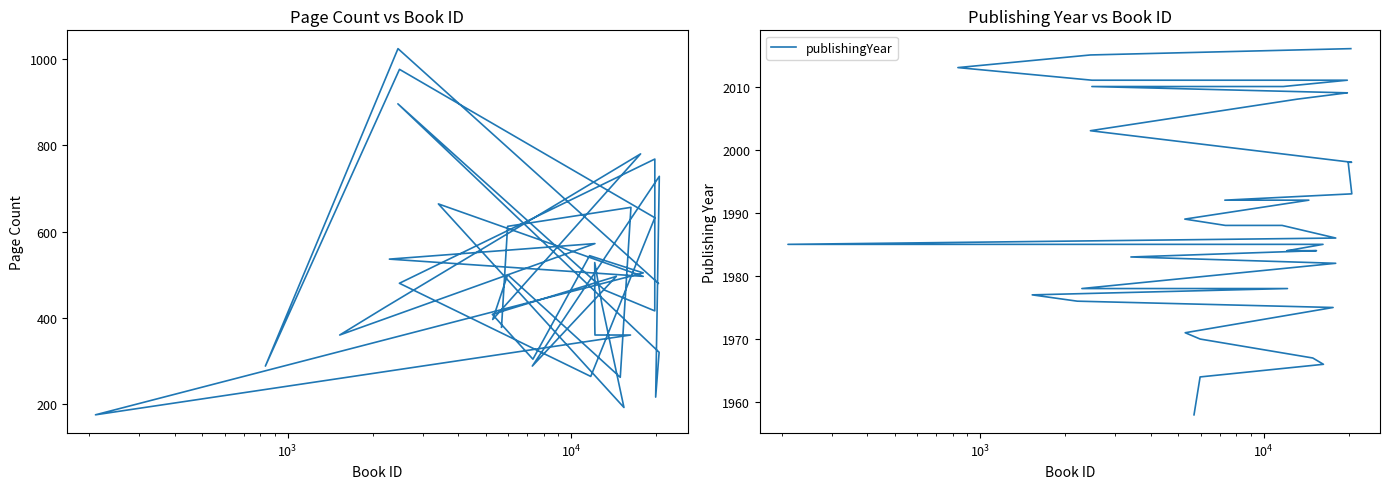

True or false: pageCount and publishingYear cross at least once.

False